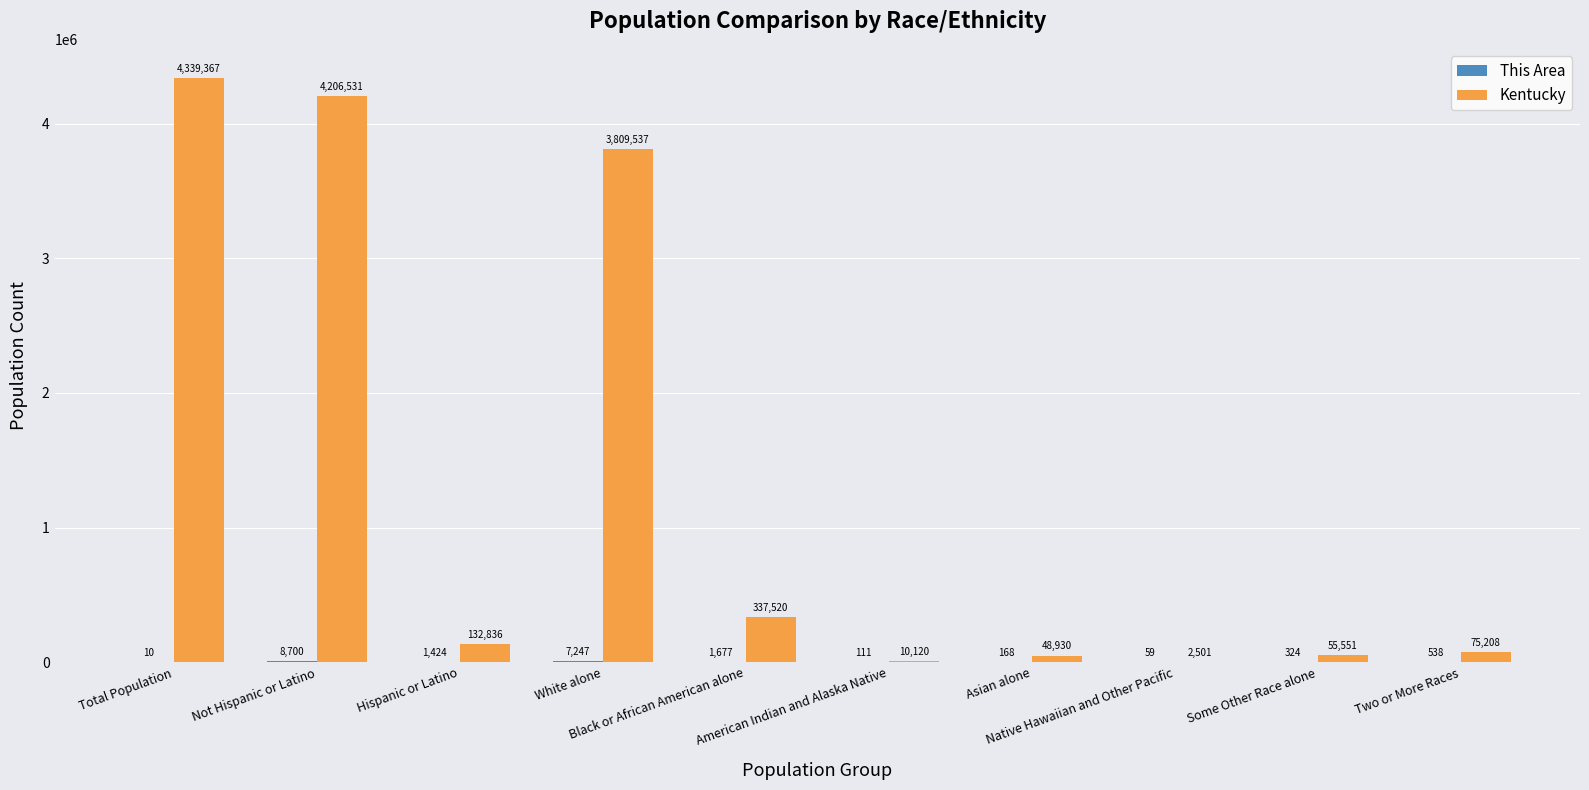

Which series has the largest total across all categories?

Kentucky